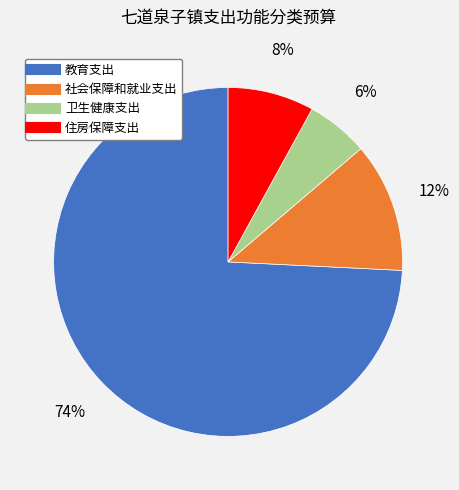

Does any single category account for the majority?

Yes